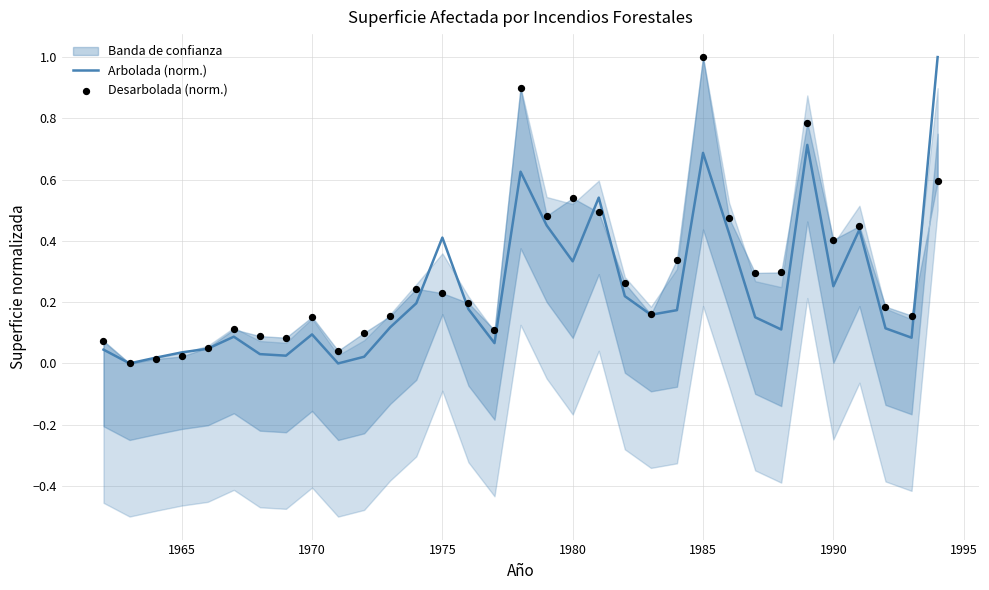

Which series reaches the minimum Y coordinate?

Arbolada (norm.)